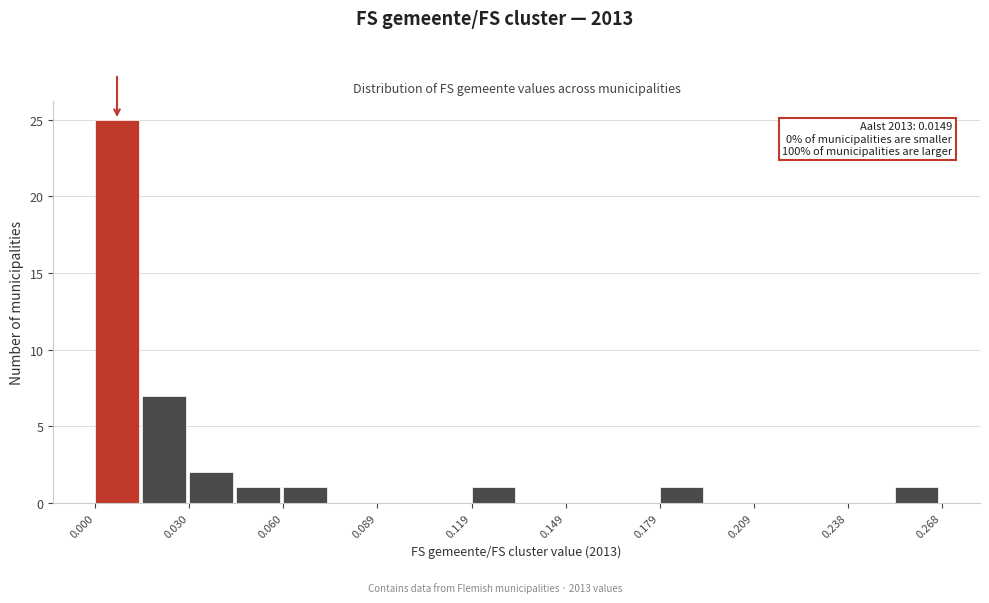

Around what value on the x-axis is the tallest bar? Give the approximate position of its centre, as read against the axis.

0.005